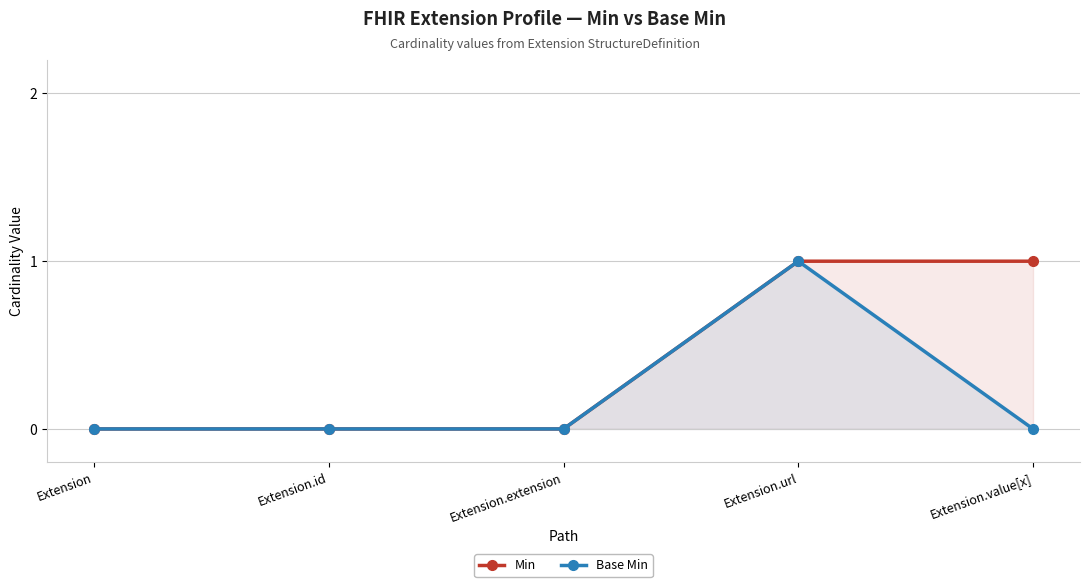

Rank the series by their maximum value, from highest to lowest.

Min, Base Min